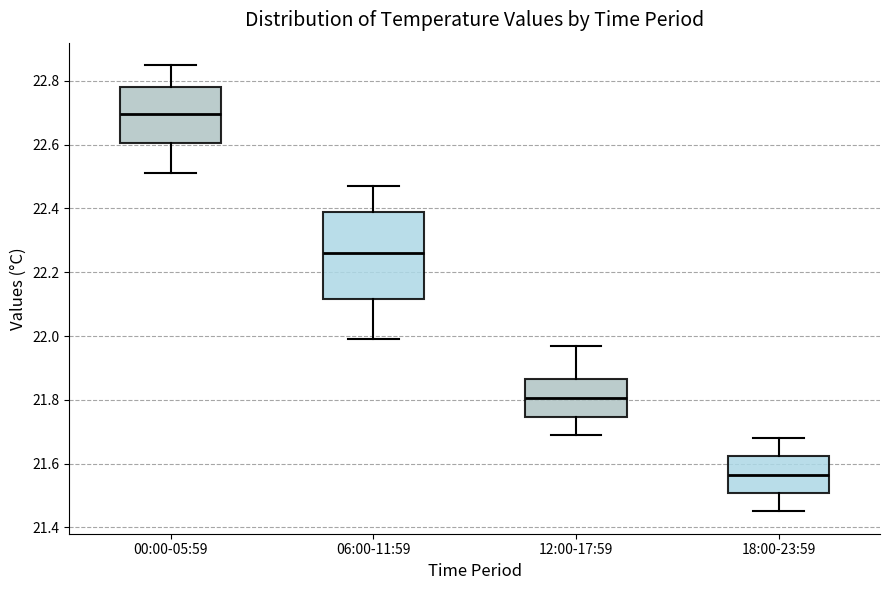

Reading left to right, read every box against the y-axis: the position of its median line, the range the box covers, and the ends of its whiskers. The values are not printed on the chart, so give them approximately, as read against the axis.

00:00-05:59: median 22.70, box 22.60 to 22.78, whiskers 22.52 to 22.86
06:00-11:59: median 22.26, box 22.12 to 22.38, whiskers 22.00 to 22.48
12:00-17:59: median 21.80, box 21.74 to 21.86, whiskers 21.70 to 21.98
18:00-23:59: median 21.56, box 21.50 to 21.62, whiskers 21.46 to 21.68